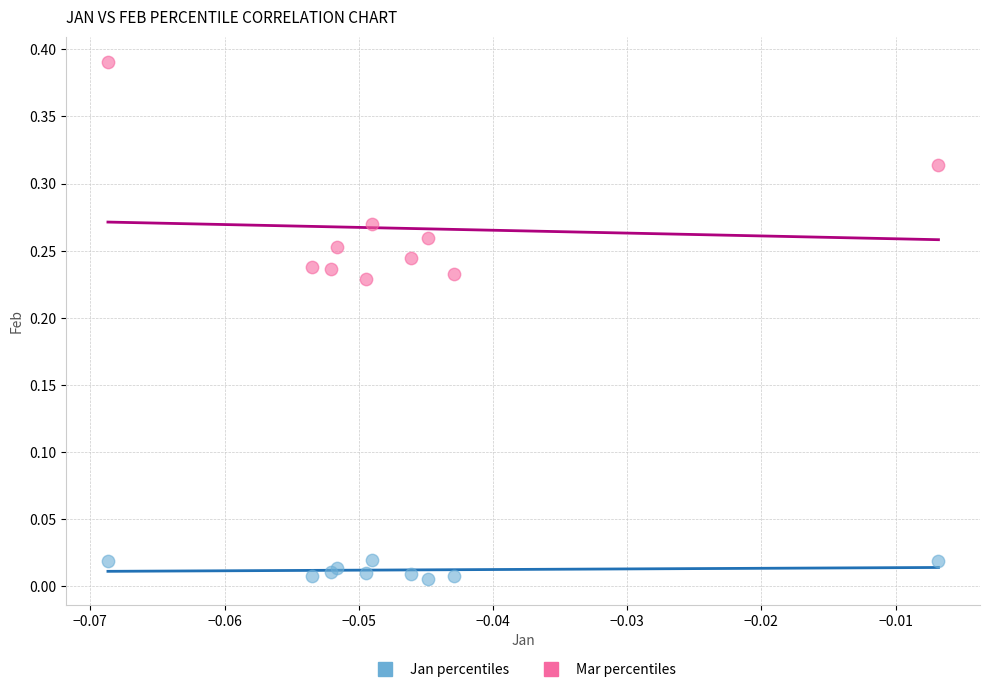

Which series contains the lowest Y value?

Jan percentiles